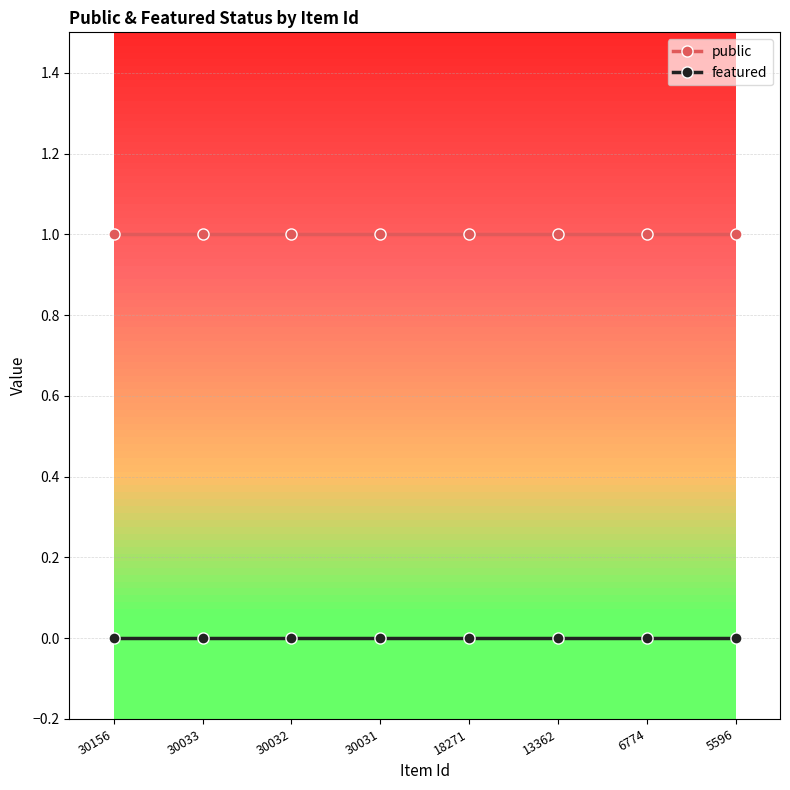

How many distinct data groups are displayed?

2